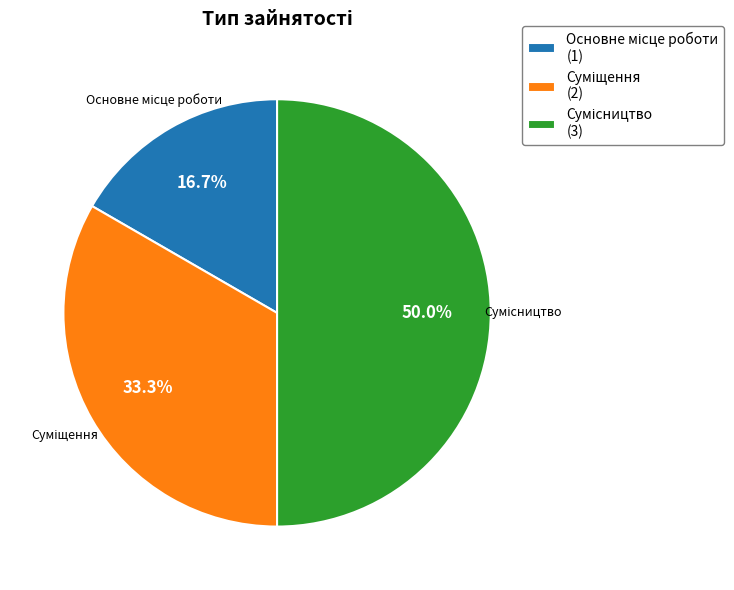

How many slices are in this pie chart?

3